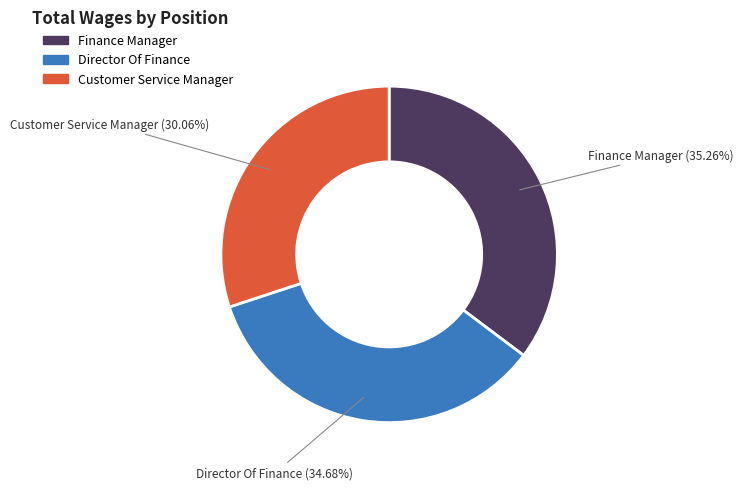

Is there any slice that represents more than half of the pie?

No